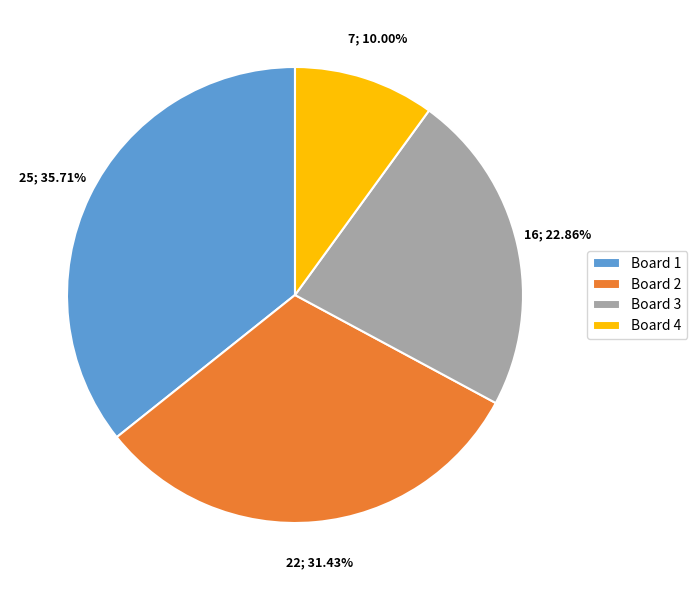

Does Board 1 represent more than half of the total?

No